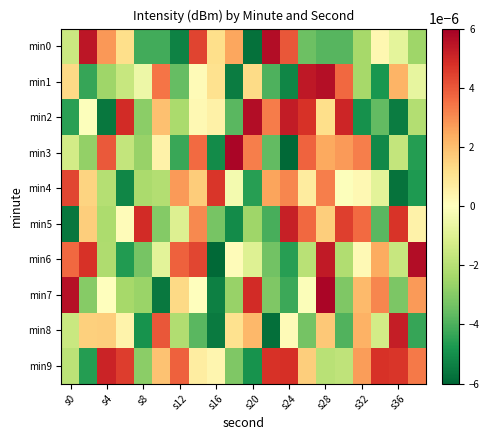

At which category is the sum across all series the highest?

s28